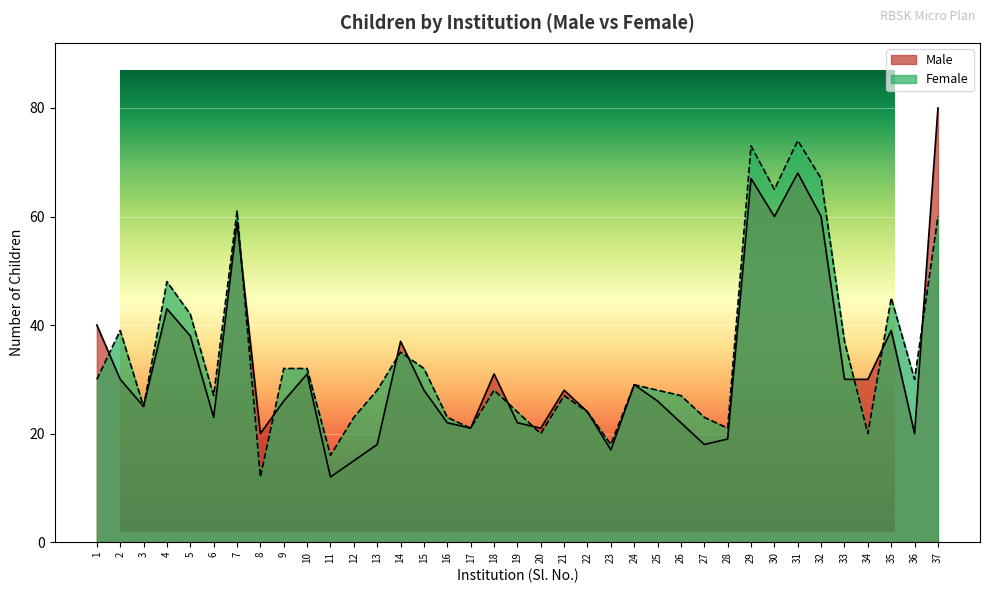

The Female series shows 7 at 36. True or false?

False